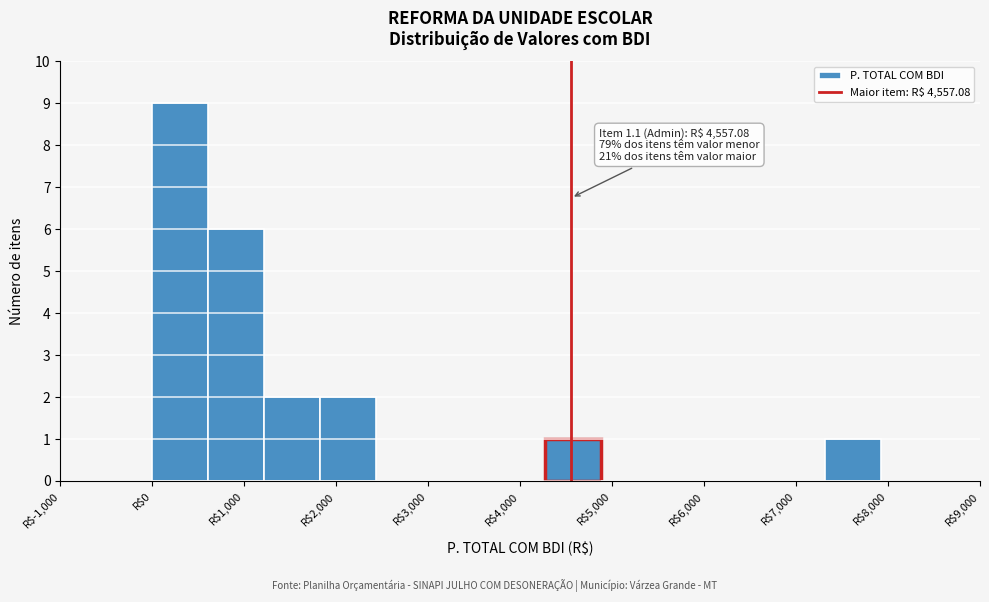

Over which range of the x-axis is the bar tallest?

0 to 600